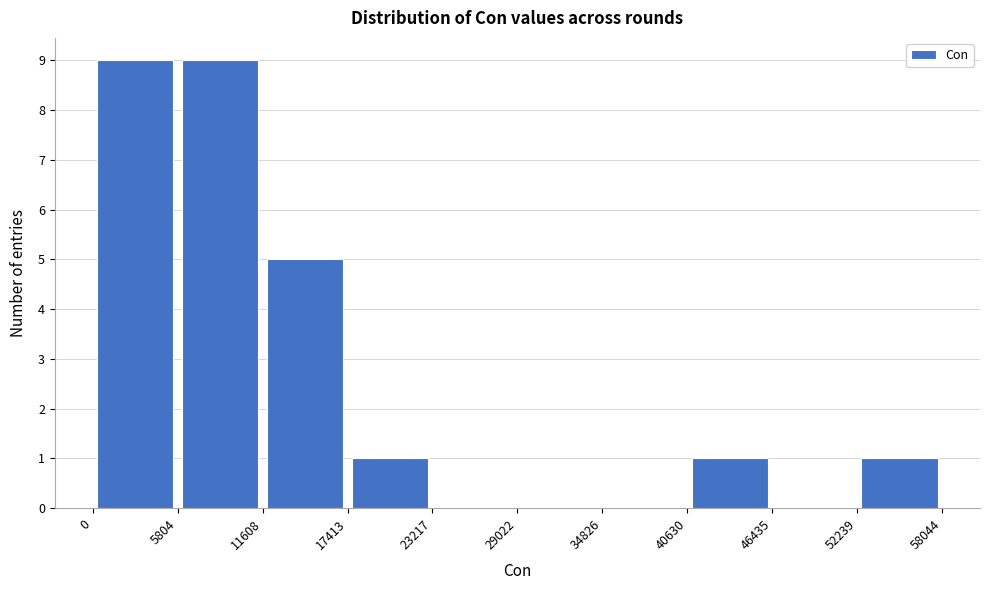

Reading left to right, transcribe this chart: for each bar, give the range it covers on the x-axis and its height. The values are not printed on the chart, so give them approximately, as read against the axis.

0 to 5804: 9
5804 to 11608: 9
11608 to 17413: 5
17413 to 23217: 1
23217 to 29022: 0
29022 to 34826: 0
34826 to 40630: 0
40630 to 46435: 1
46435 to 52239: 0
52239 to 58044: 1